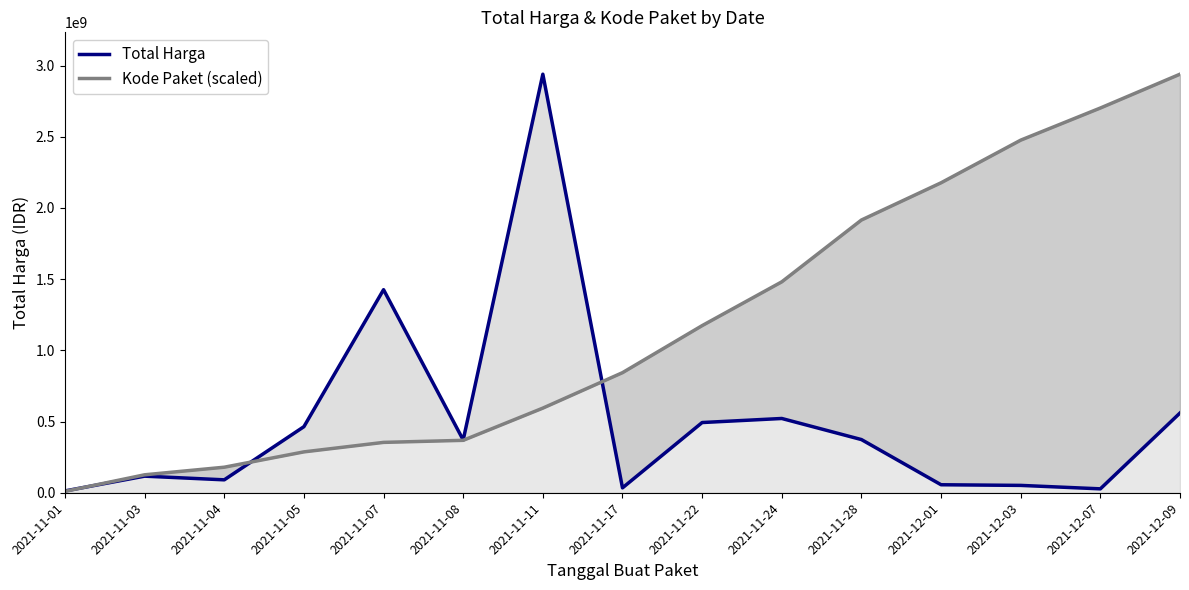

What is the difference between the maximum and minimum values in the Kode Paket (scaled) series?

2929249794.4